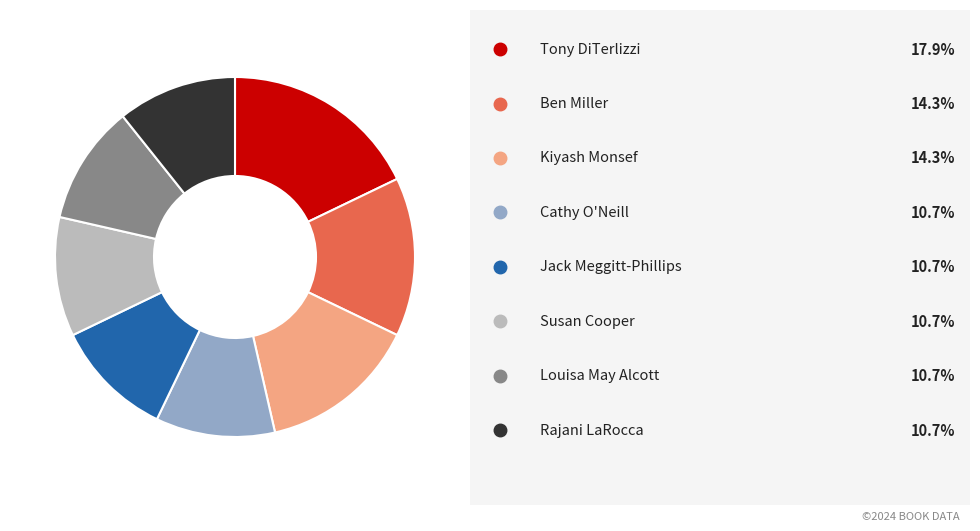

Is there a majority slice in this chart?

No